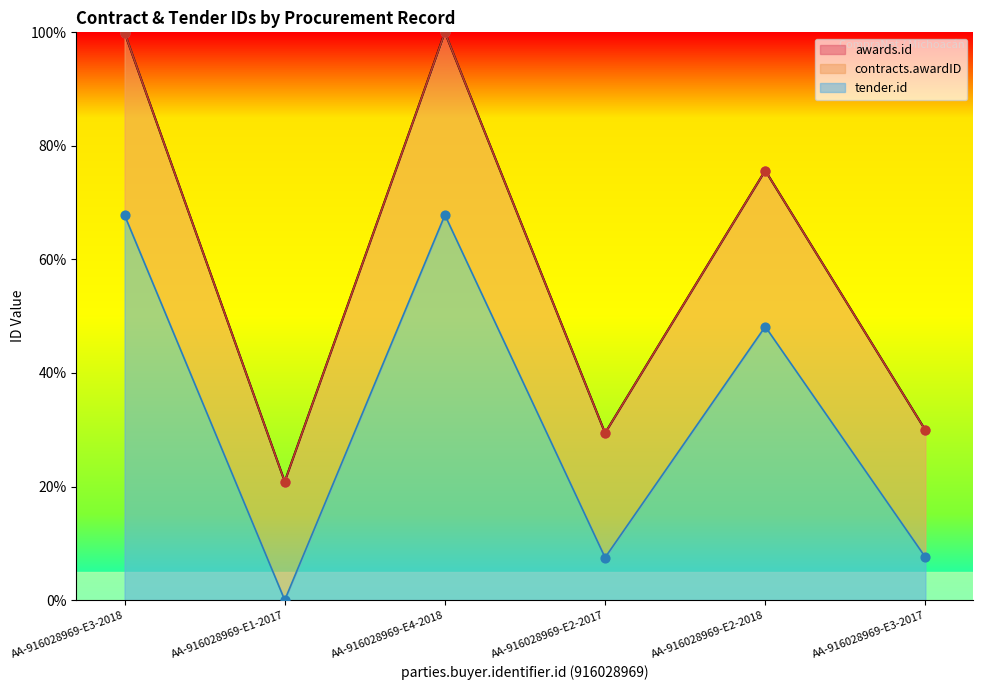

What are all the series names shown in the legend?

awards.id, contracts.awardID, tender.id